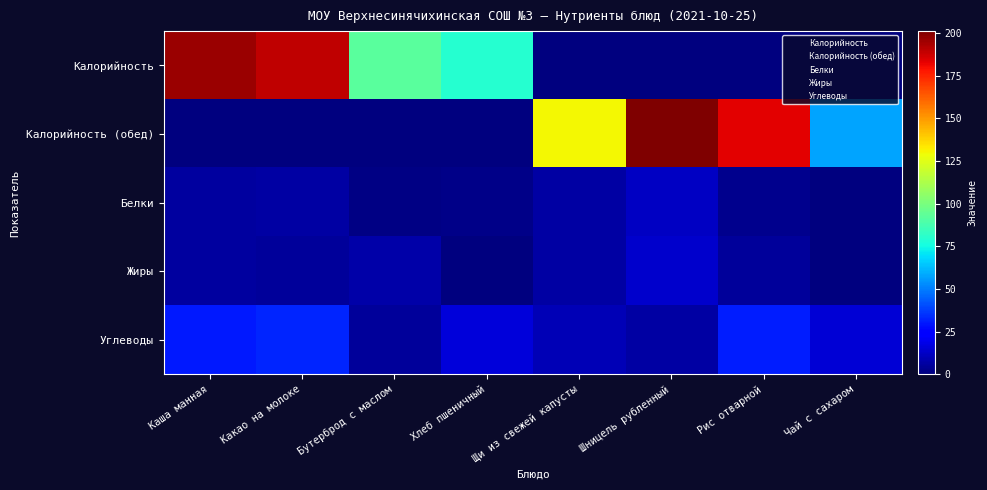

Reading left to right, what are all the values shown in this chart?

Калорийность: Каша манная=196.0	Какао на молоке=190.0	Бутерброд с маслом=92.0	Хлеб пшеничный=80.0	Щи из свежей капусты=0.0	Шницель рубленный=0.0	Рис отварной=0.0	Чай с сахаром=0.0
Калорийность (обед): Каша манная=0.0	Какао на молоке=0.0	Бутерброд с маслом=0.0	Хлеб пшеничный=0.0	Щи из свежей капусты=130.0	Шницель рубленный=201.0	Рис отварной=183.0	Чай с сахаром=58.0
Белки: Каша манная=6.0	Какао на молоке=6.4	Бутерброд с маслом=0.9	Хлеб пшеничный=2.3	Щи из свежей капусты=6.3	Шницель рубленный=12.2	Рис отварной=3.0	Чай с сахаром=0.2
Жиры: Каша манная=6.0	Какао на молоке=5.0	Бутерброд с маслом=7.2	Хлеб пшеничный=0.7	Щи из свежей капусты=6.8	Шницель рубленный=13.4	Рис отварной=4.9	Чай с сахаром=0.0
Углеводы: Каша манная=30.6	Какао на молоке=32.5	Бутерброд с маслом=5.4	Хлеб пшеничный=16.0	Щи из свежей капусты=10.2	Шницель рубленный=6.6	Рис отварной=30.9	Чай с сахаром=15.0